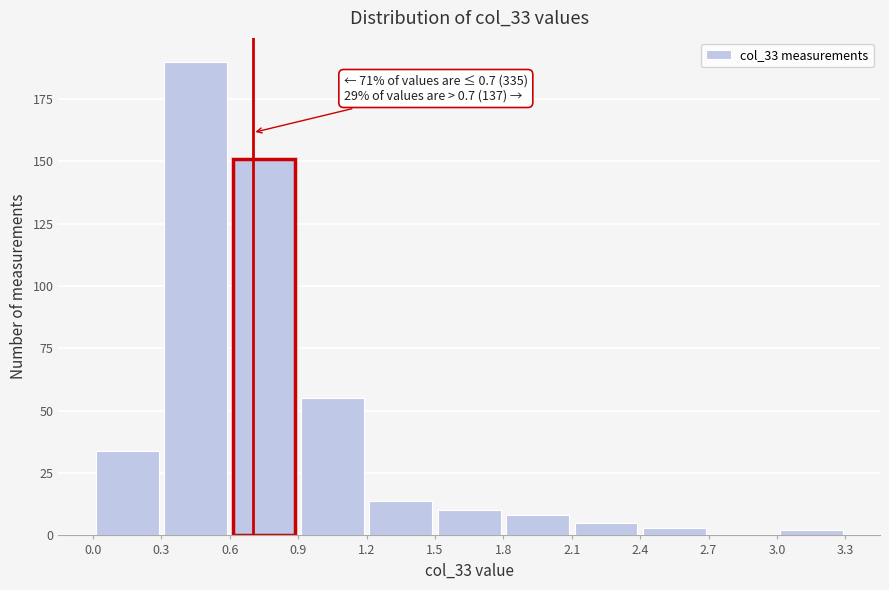

Which range on the x-axis has the tallest bar?

0.3 to 0.6